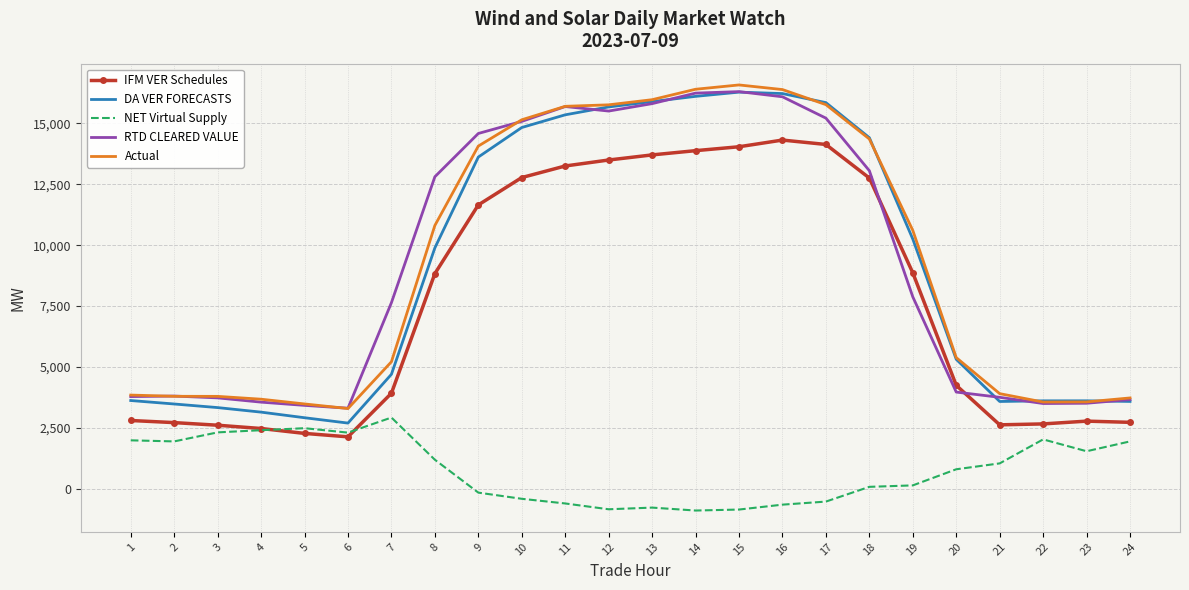

What is the greatest value displayed?

16578.8